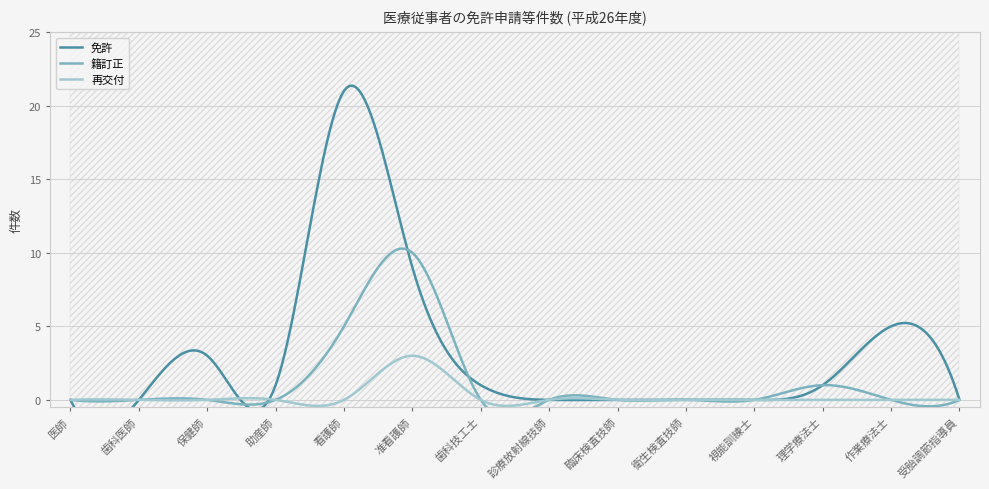

At which label does 再交付 reach its minimum?

医師